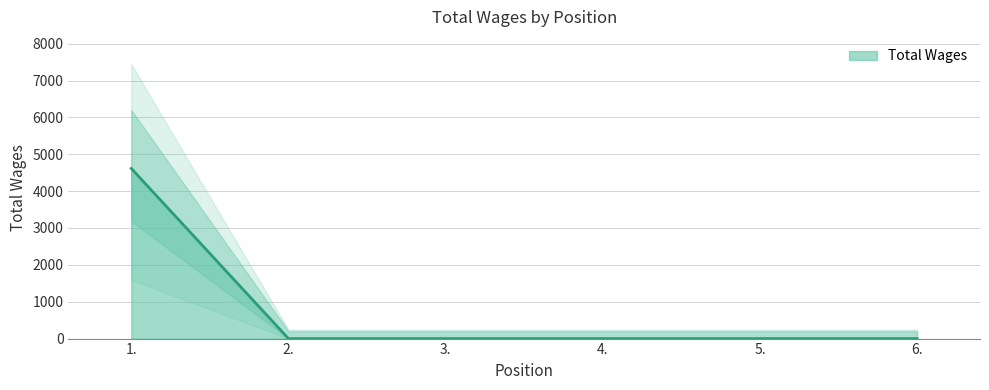

List the labels in order of value, largest first.

1., 2., 3., 4., 5., 6.